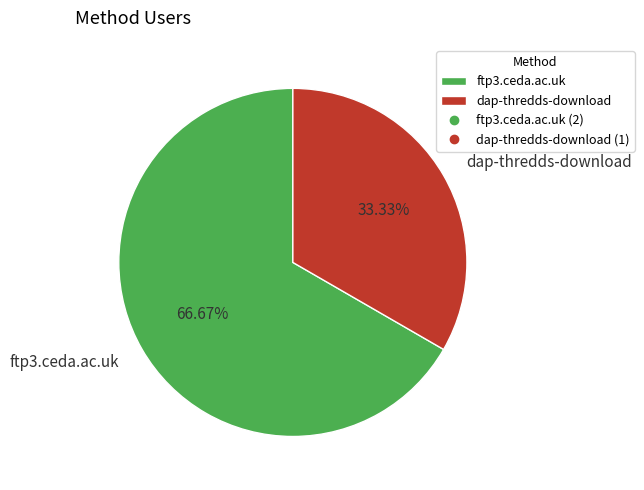

The dap-thredds-download slice represents 33% of the pie. True or false?

True